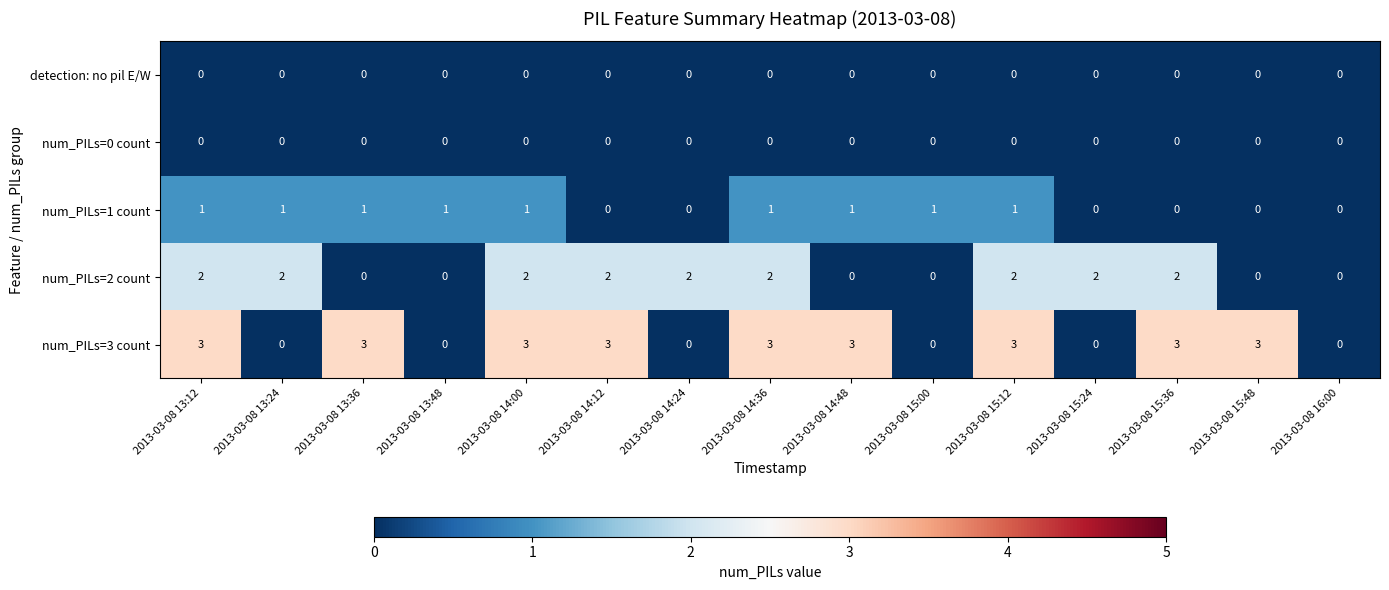

Which series changed the most between 2013-03-08 13:24 and 2013-03-08 15:24?

num_PILs=1 count